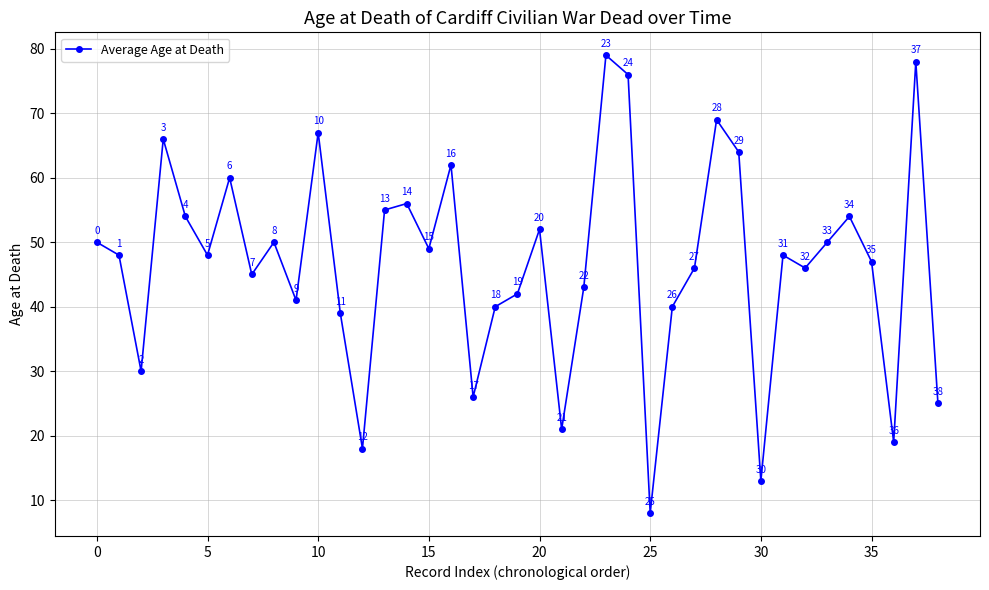

Does the chart display data point markers on the line(s)?

Yes